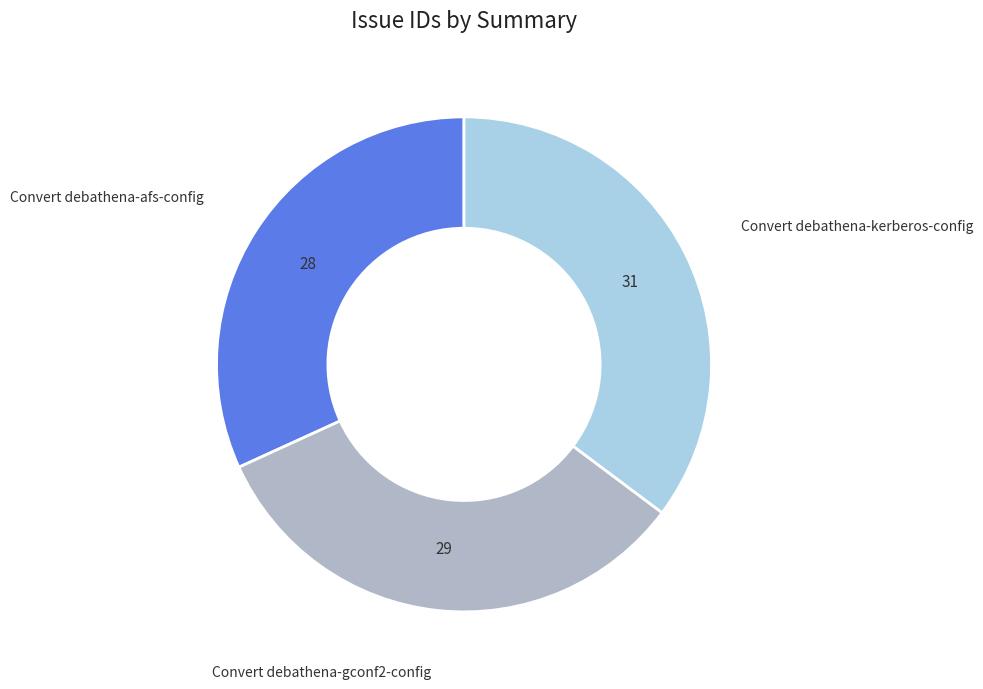

Is there a majority slice in this chart?

No